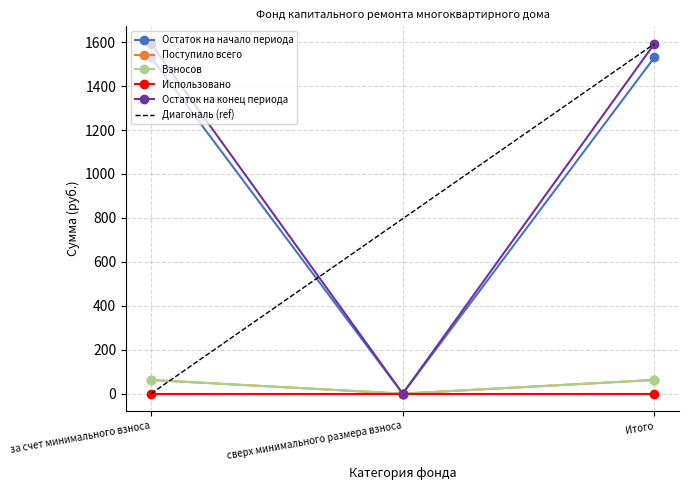

What is the value of the Остаток на начало периода point at the 1st from the left?

1530.5